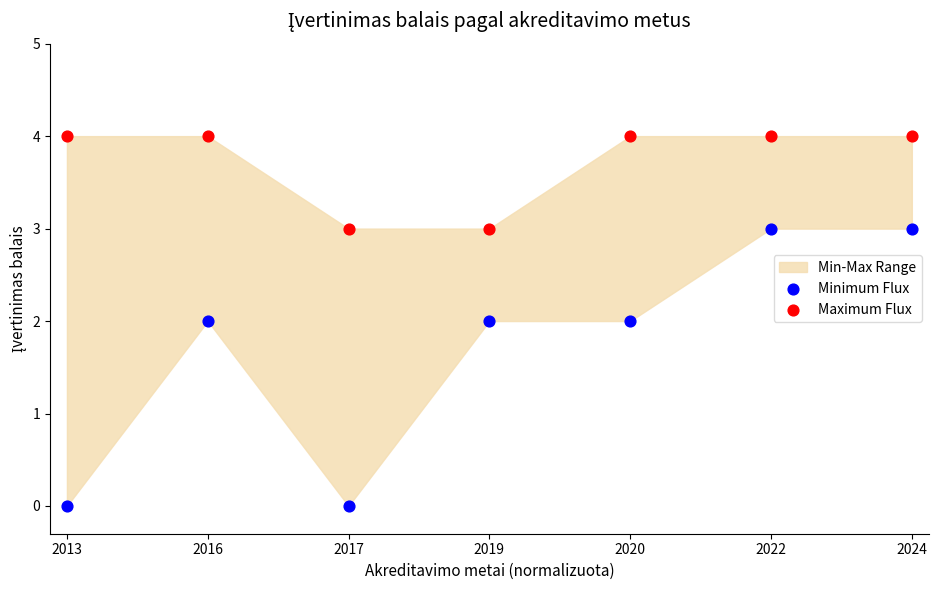

Which series contains the lowest Y value?

Minimum Flux